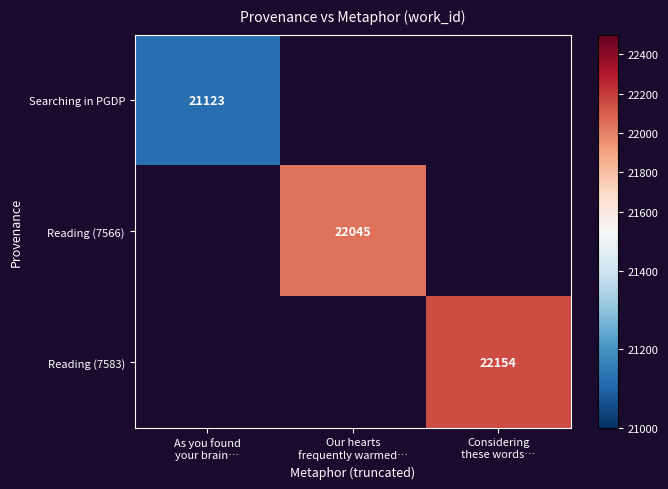

At Considering these words…, list the series in order from smallest to largest.

Searching in PGDP, Reading (7566), Reading (7583)